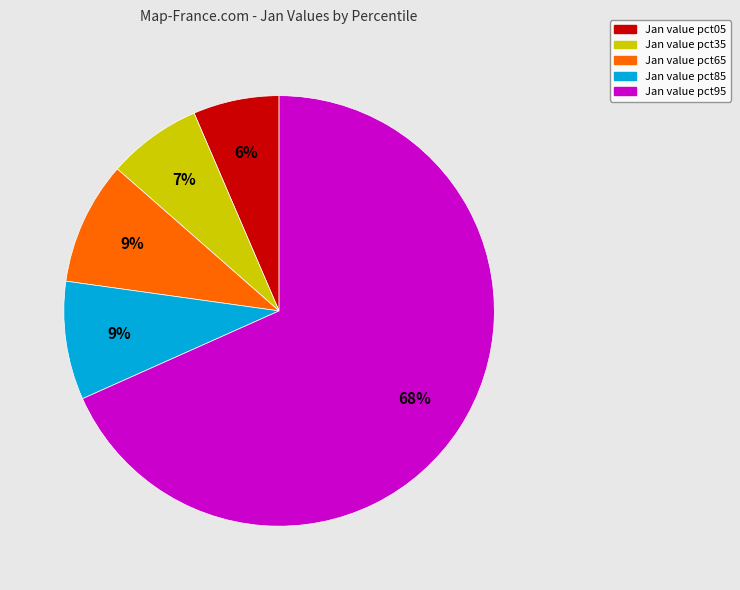

Does any single category account for the majority?

Yes